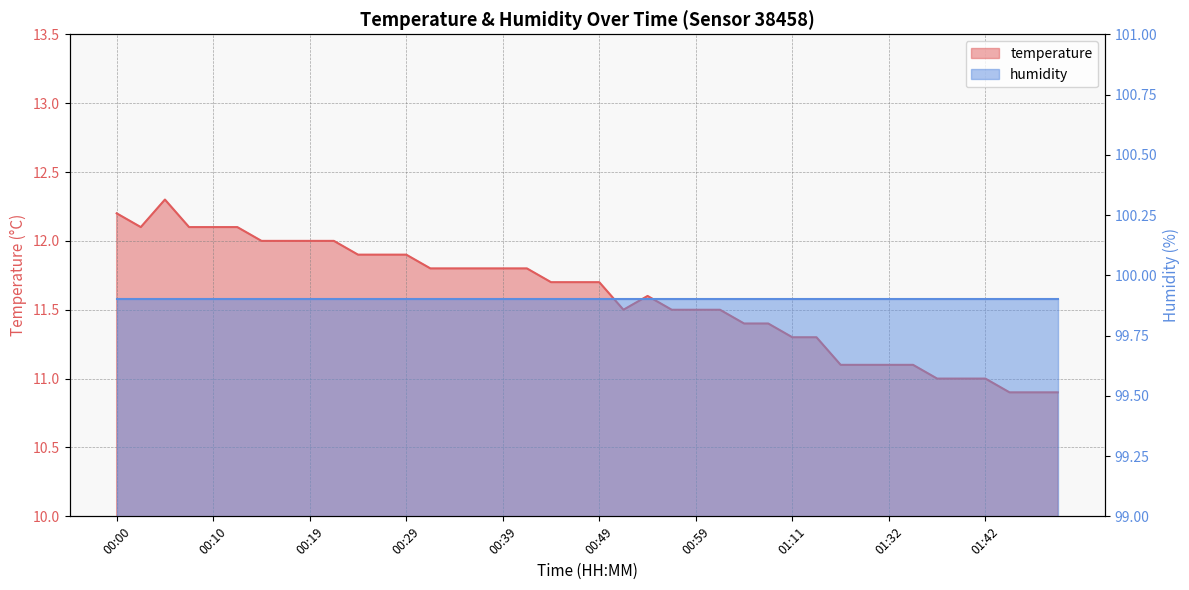

Does the chart have visible grid lines?

Yes